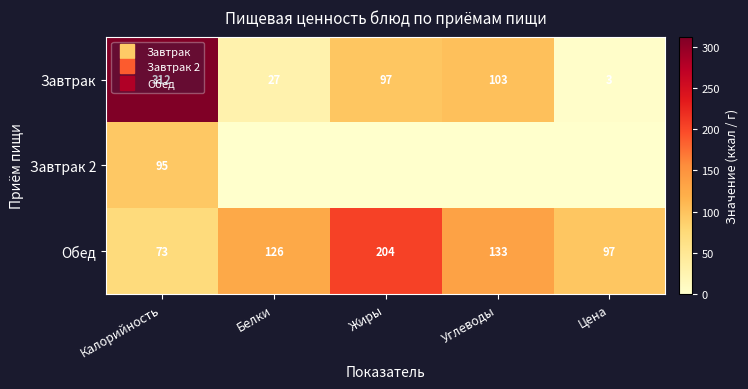

What is the total value across all series at Цена?

100